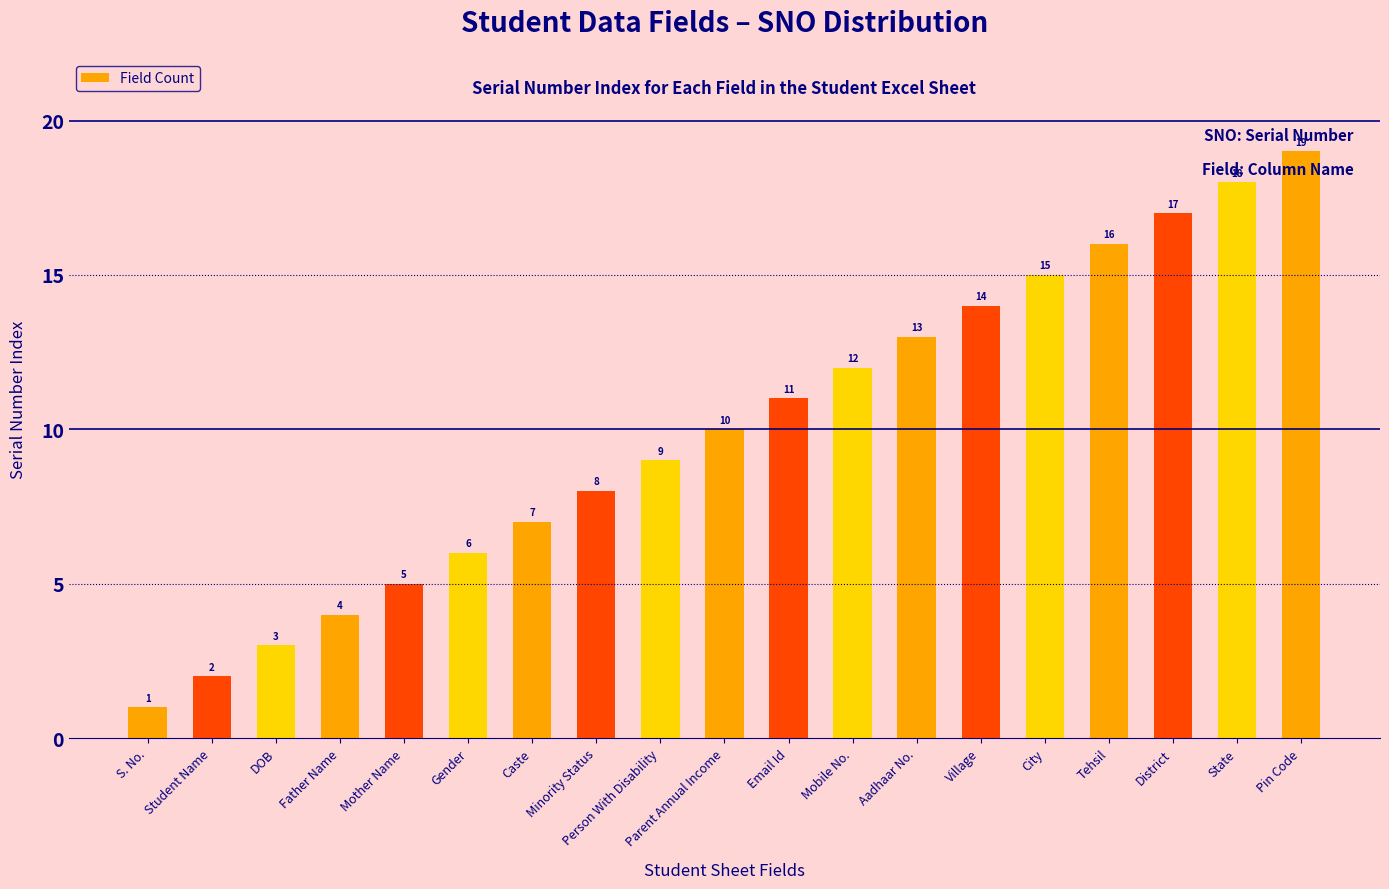

What is the sum of the values at S. No. and Tehsil?

17